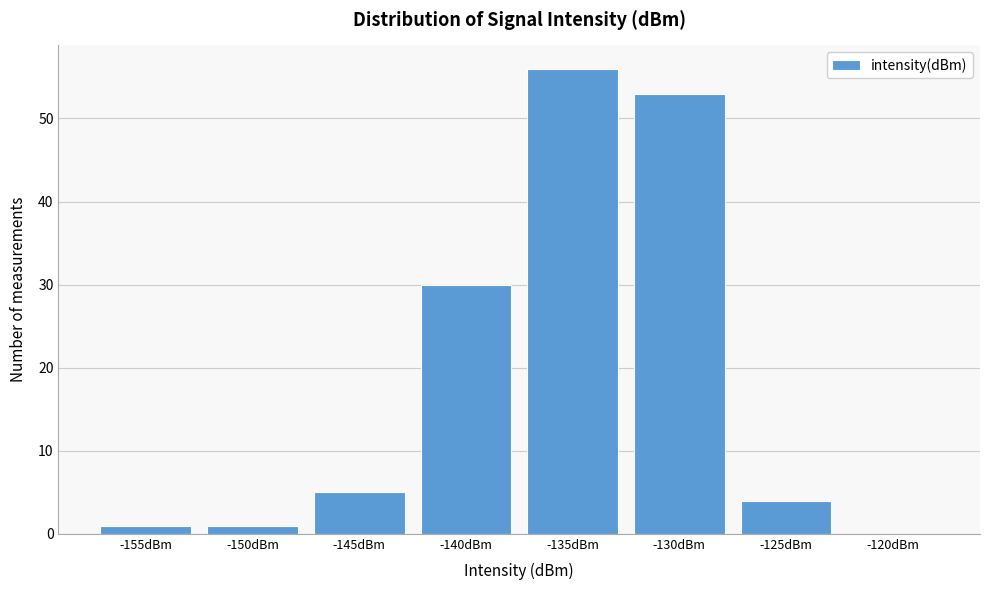

Reading left to right, extract all data points from this chart.

-155dBm=1	-150dBm=1	-145dBm=5	-140dBm=30	-135dBm=56	-130dBm=53	-125dBm=4	-120dBm=0